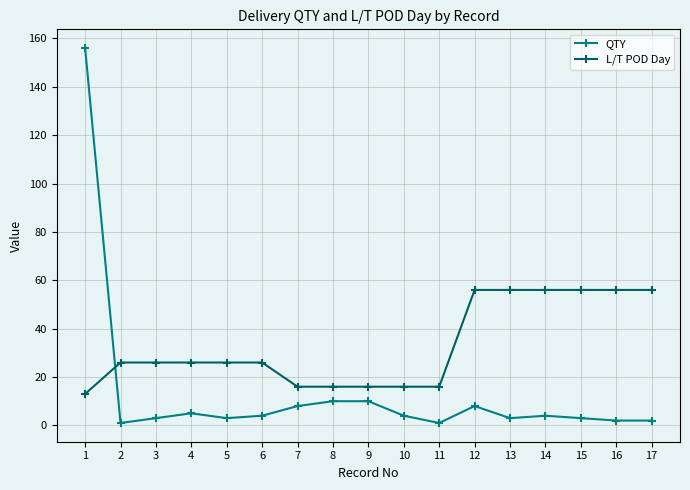

At 7, list the series in order from largest to smallest.

L/T POD Day, QTY